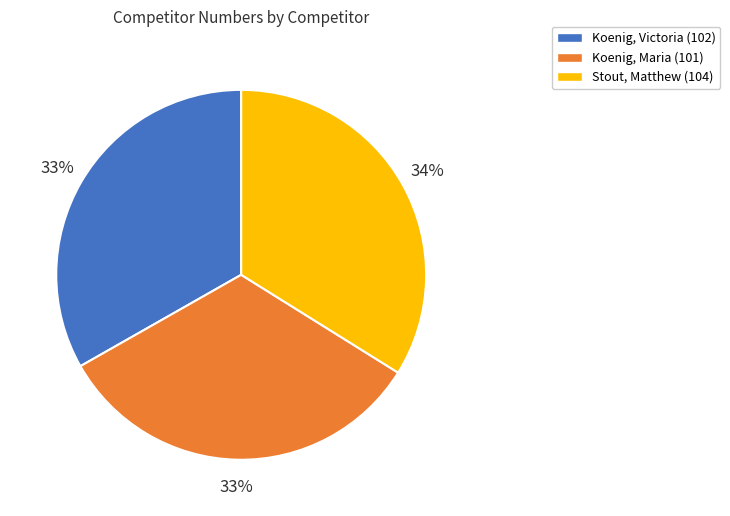

Is the sum of Koenig, Victoria (102) and Koenig, Maria (101) greater than half?

Yes